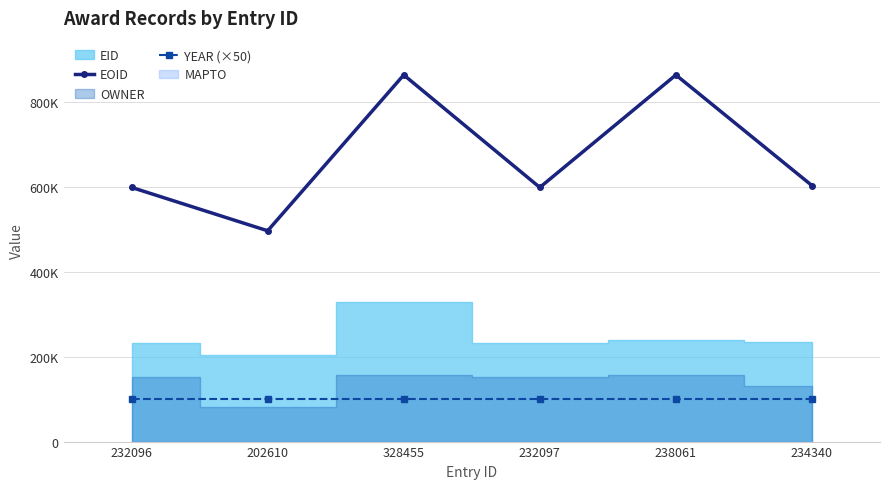

Which series has the largest total across all categories?

EOID